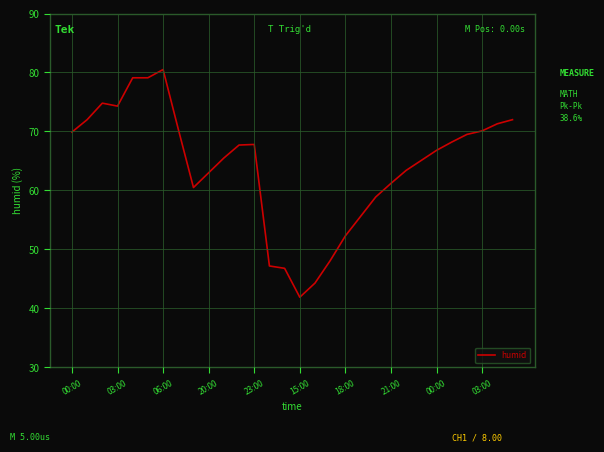

What is the maximum value shown in the chart?

80.5